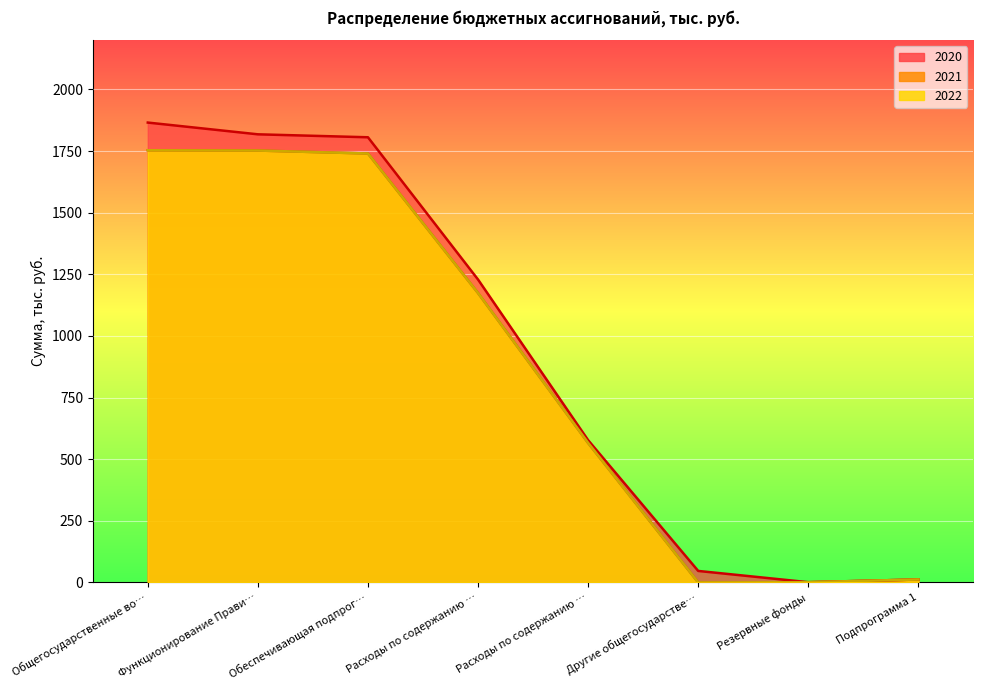

Rank the series at Обеспечивающая подпрог… from highest to lowest value.

2020, 2021, 2022